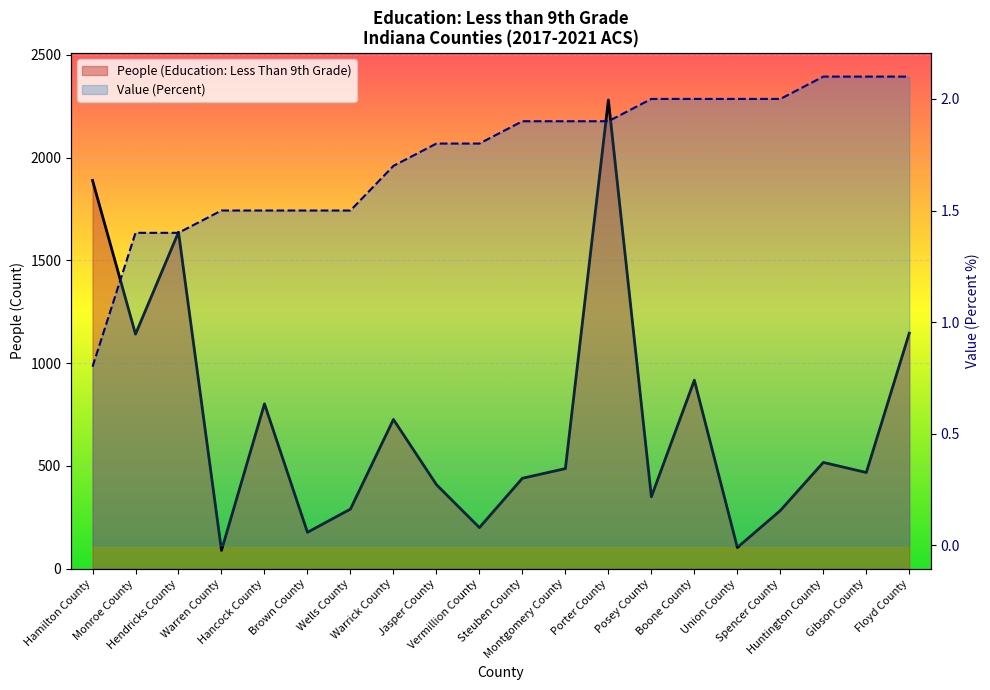

What position from the right is Posey County?

7